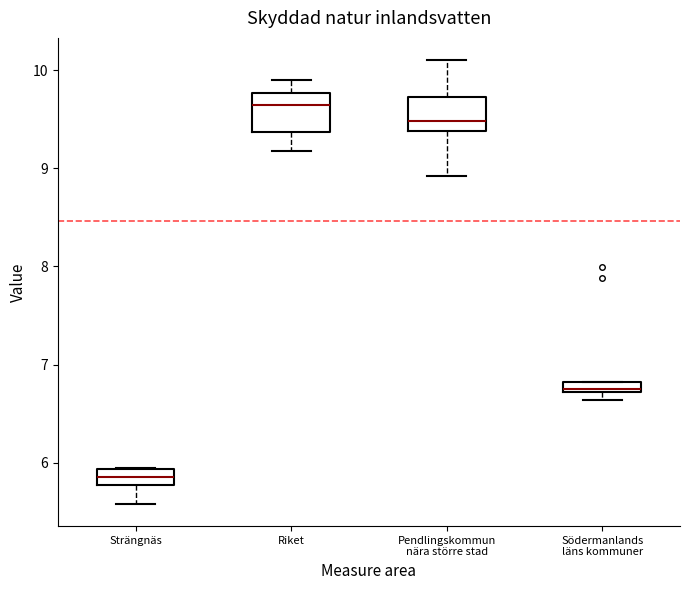

Where is the upper edge of the box for Södermanlands läns kommuner on the y-axis? The values are not printed on the chart, so give them approximately, as read against the axis.

6.8